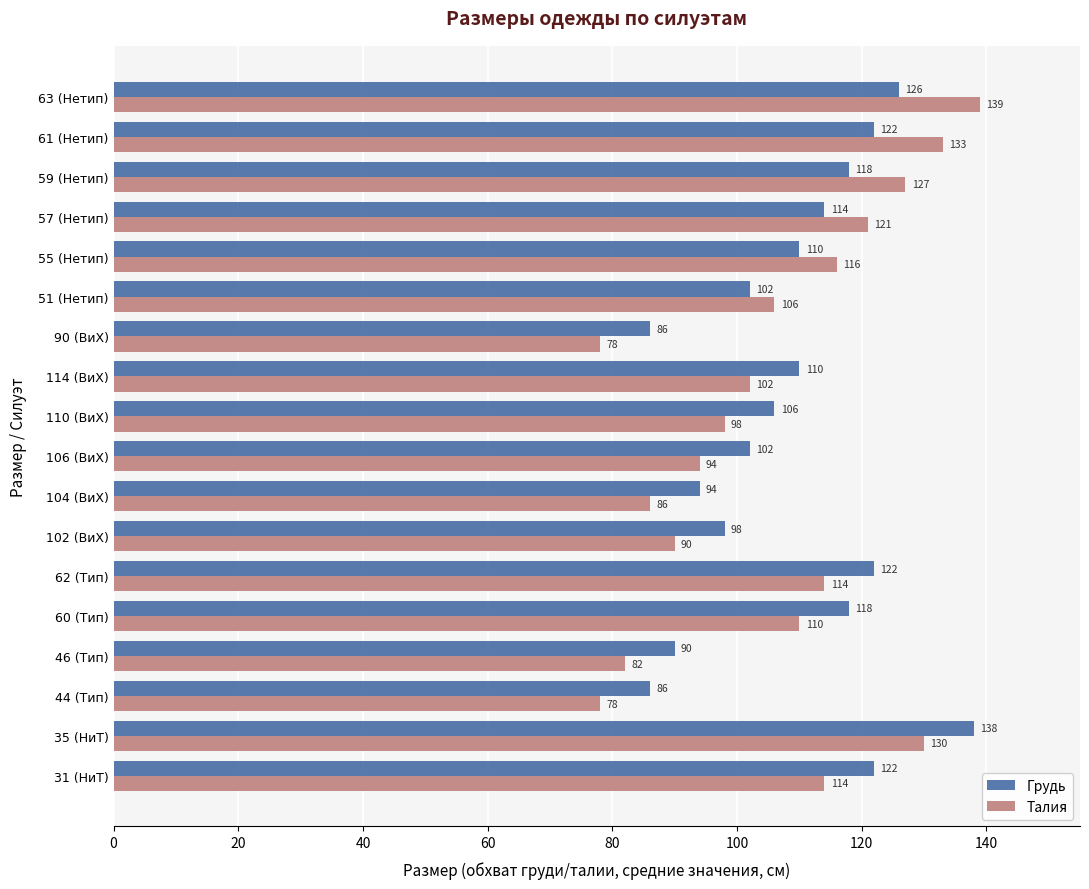

What is the maximum value for Талия?

139